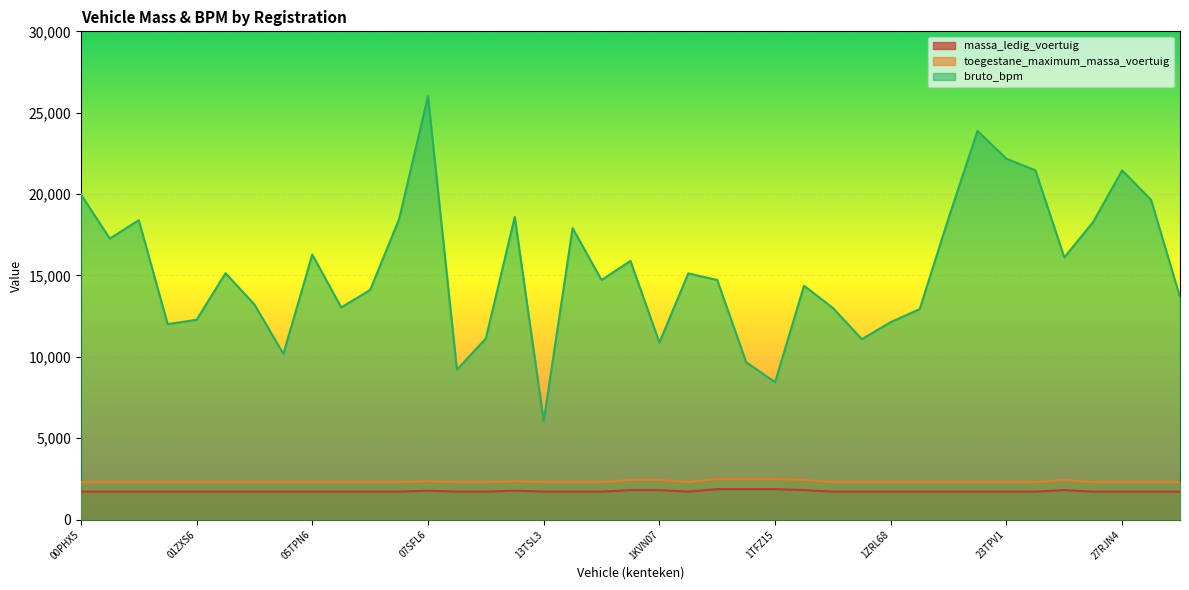

Where is the first local maximum for massa_ledig_voertuig?

07SFL6